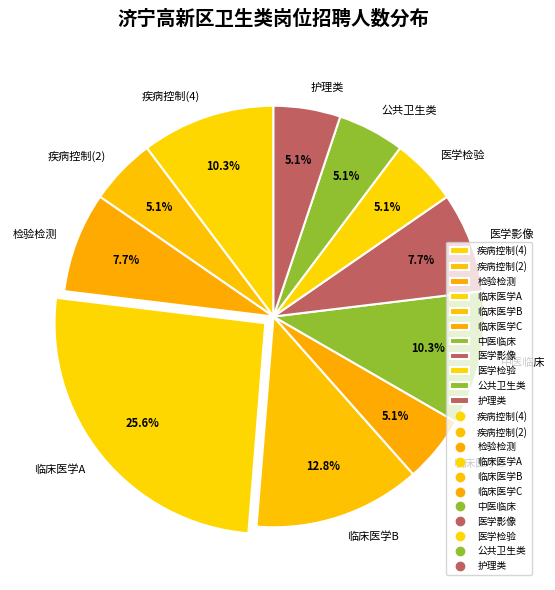

What percentage is the 公共卫生类 slice, to the nearest percent?

5%